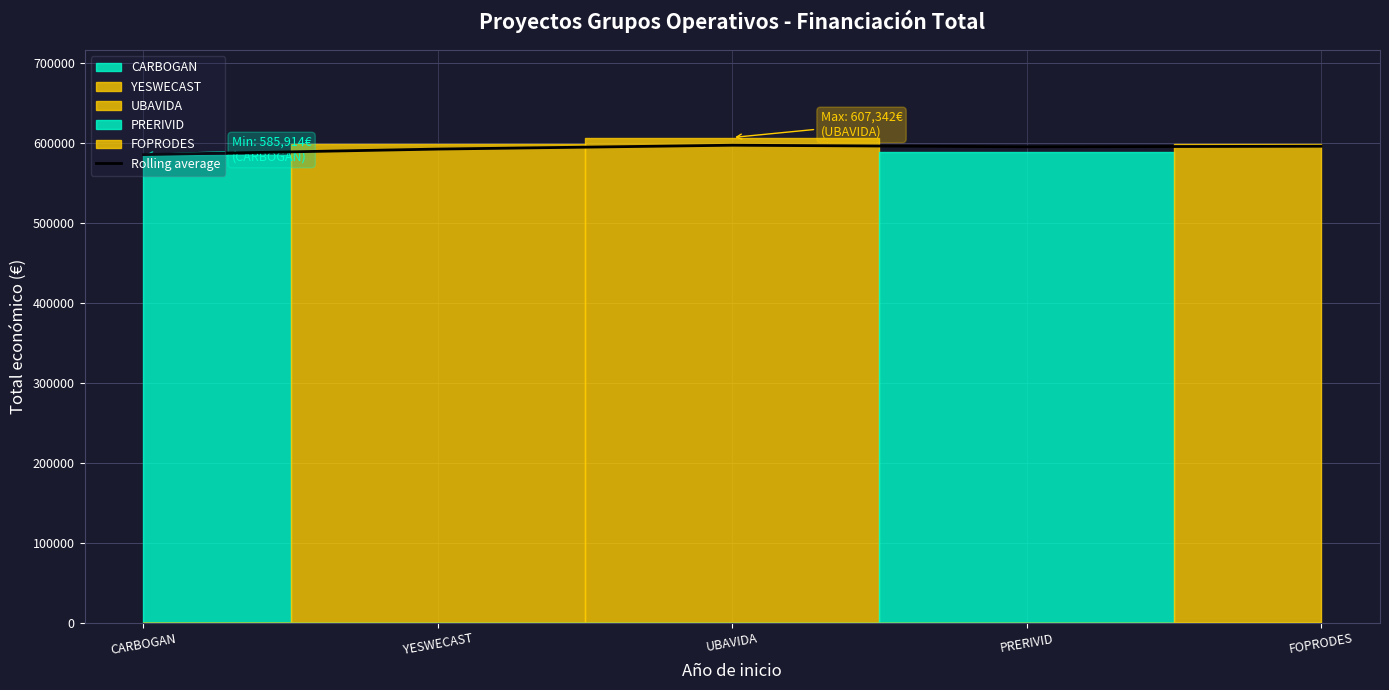

What is the approximate value at FOPRODES?

596398.0